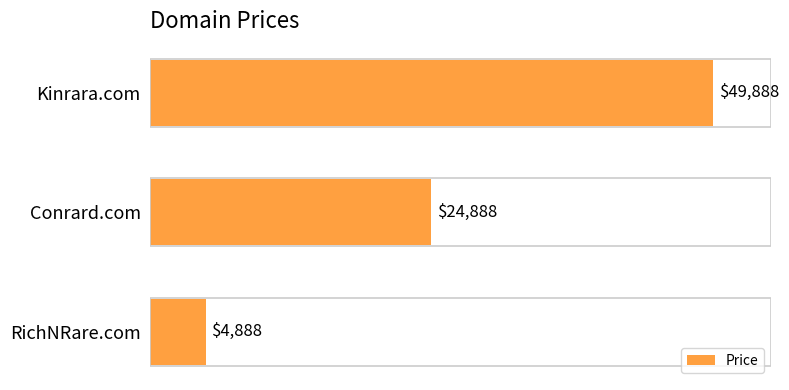

Is it true that the value at RichNRare.com is 4888?

True